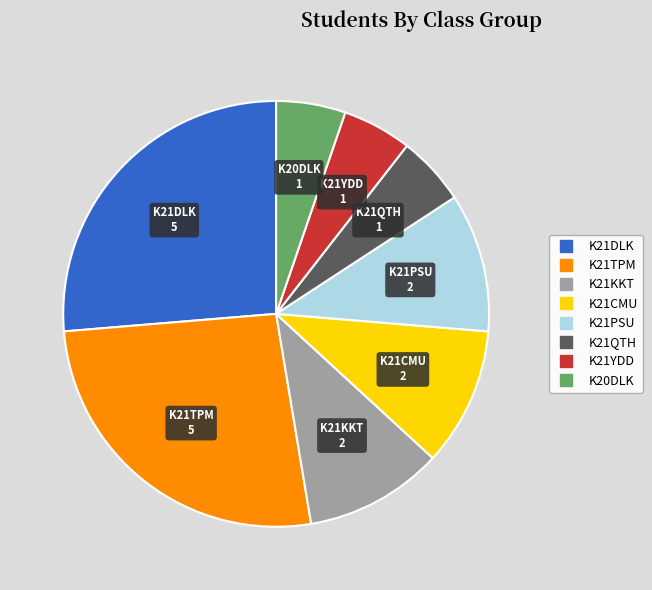

Is there any slice that represents more than half of the pie?

No